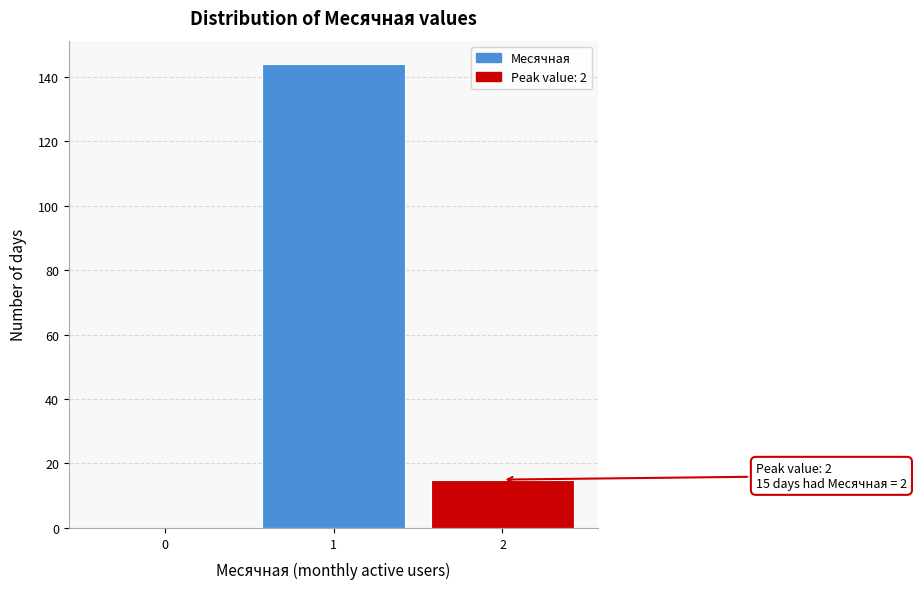

Which range on the x-axis has the tallest bar?

0.5 to 1.5